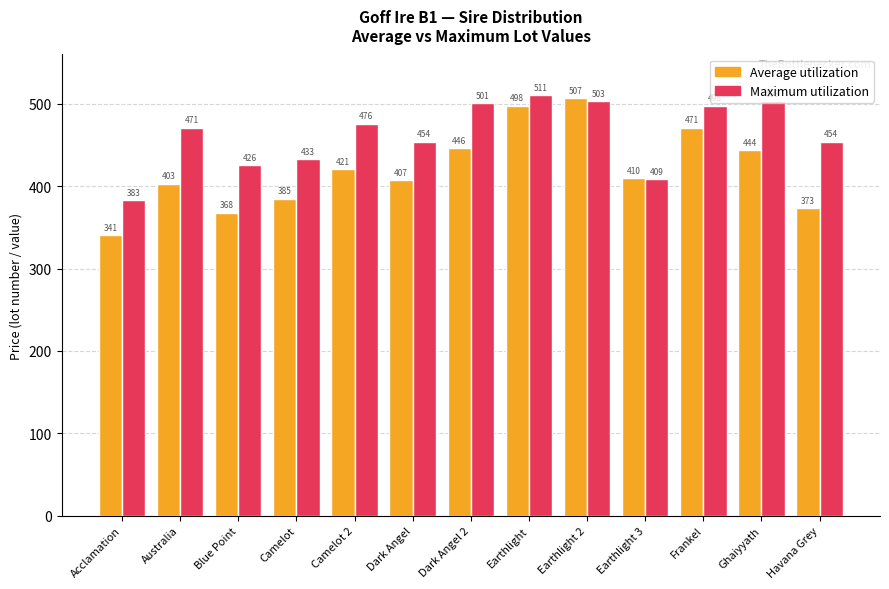

What is the label of the 4th bar from the left?

Camelot